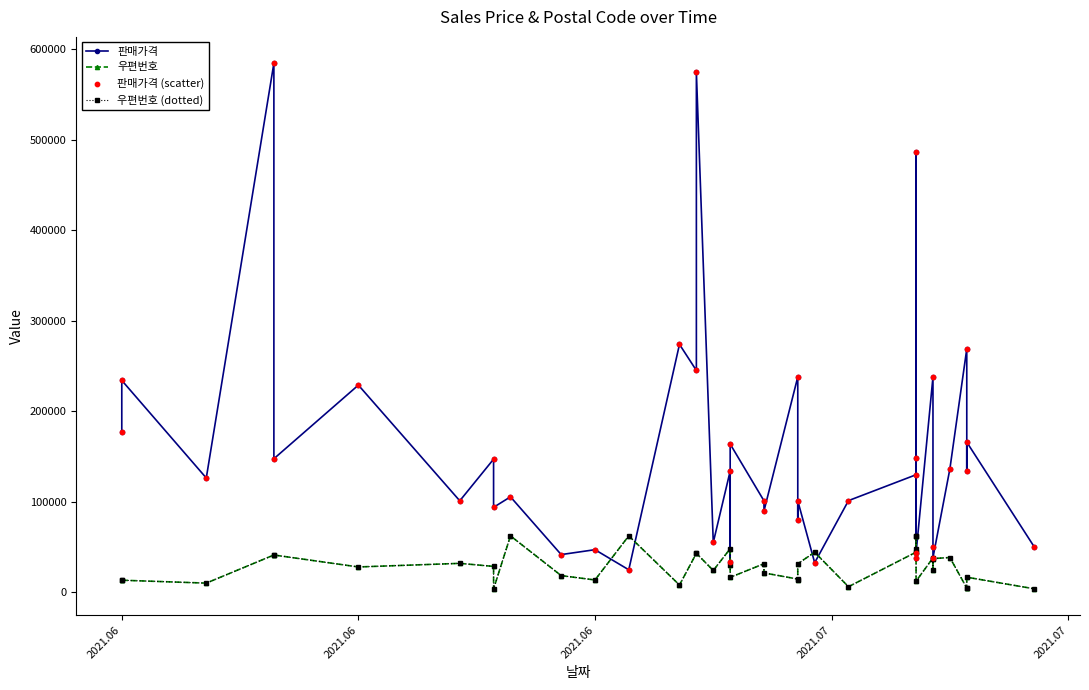

Is the value of 판매가격 at 13 greater than the value of 우편번호 at 27?

Yes